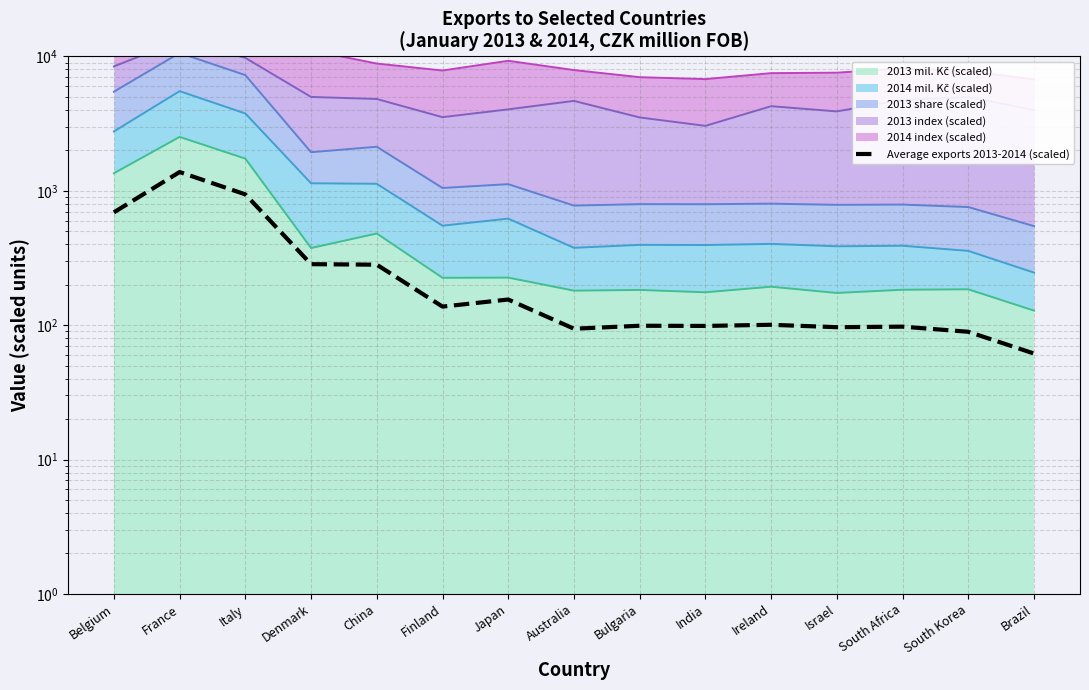

How many data points are less than 100?

7